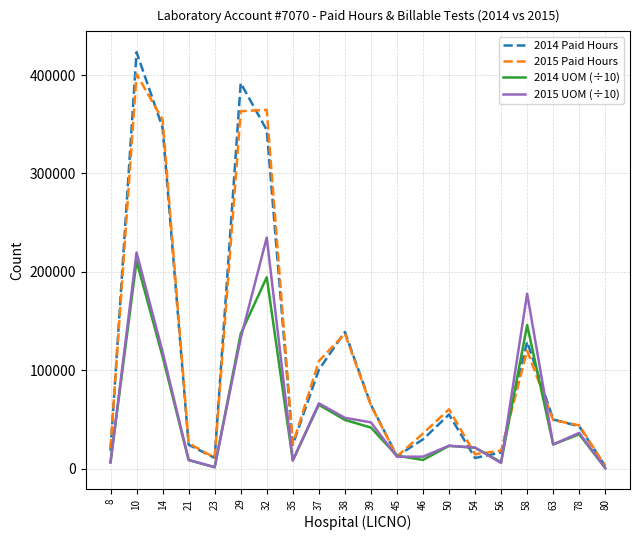

At which category does 2014 Paid Hours reach its first local peak?

10